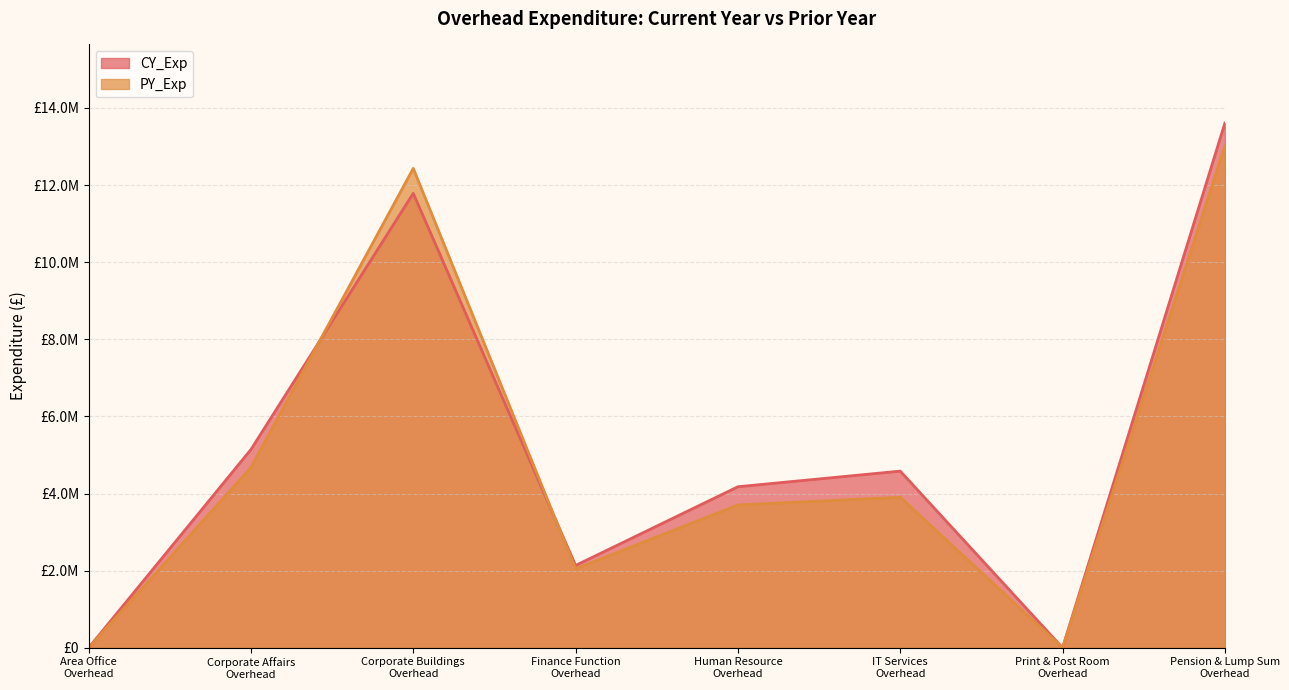

What is the sum of all PY_Exp values?

39772000